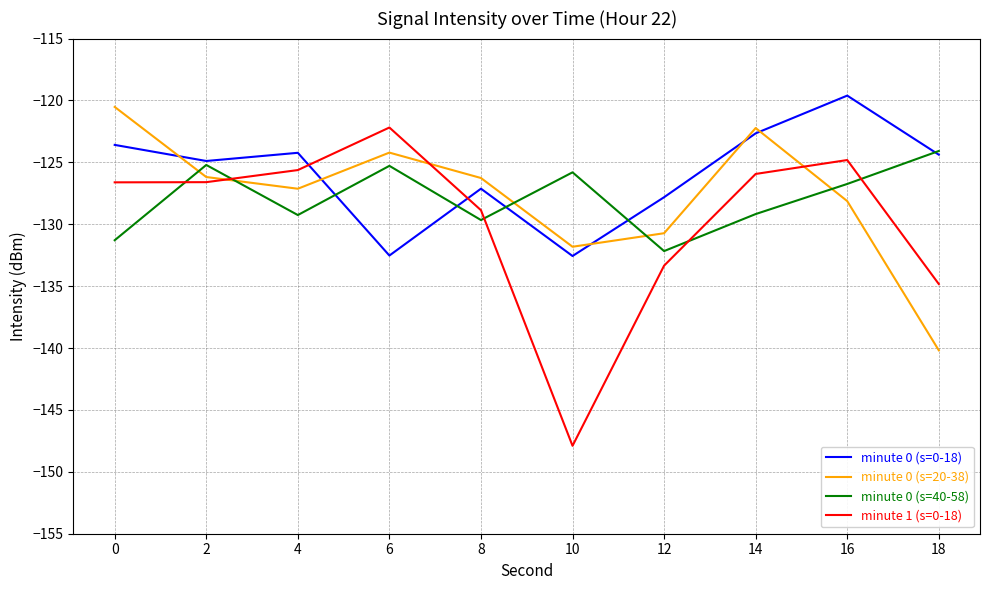

Which category has the lowest value across all series?

10